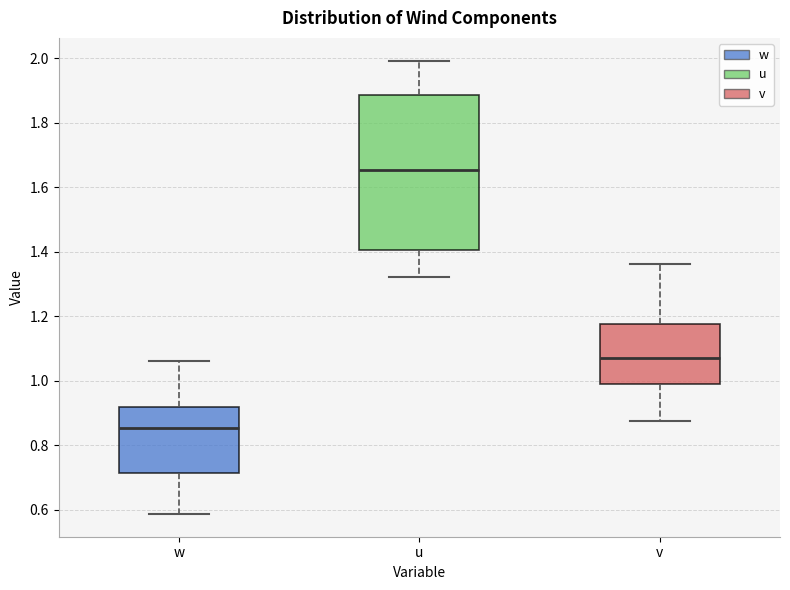

Which box has the highest median line?

u